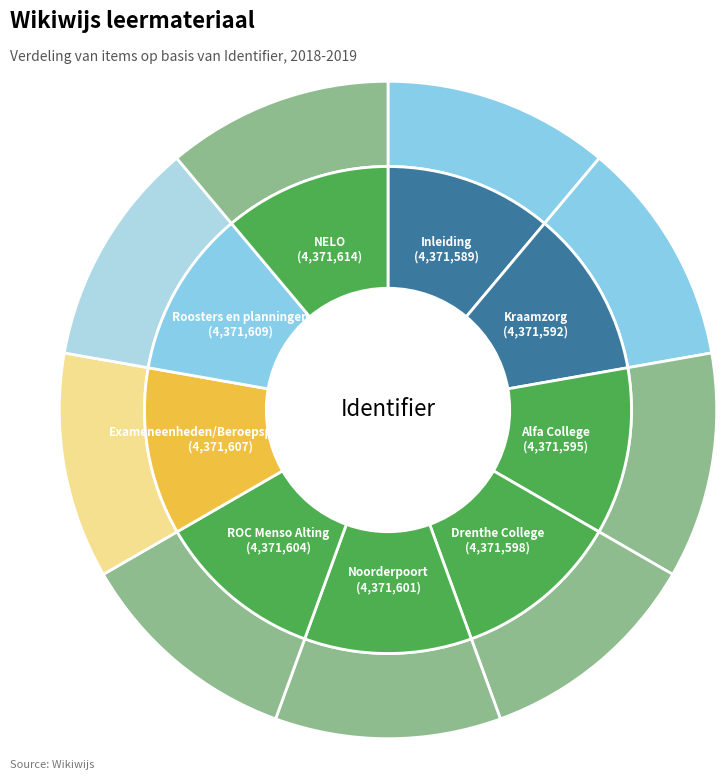

Which slice is the largest?

NELO